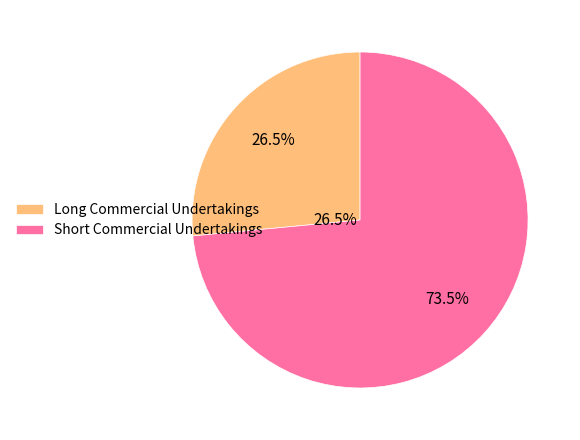

Rank the categories by value from highest to lowest.

Short Commercial Undertakings, Long Commercial Undertakings